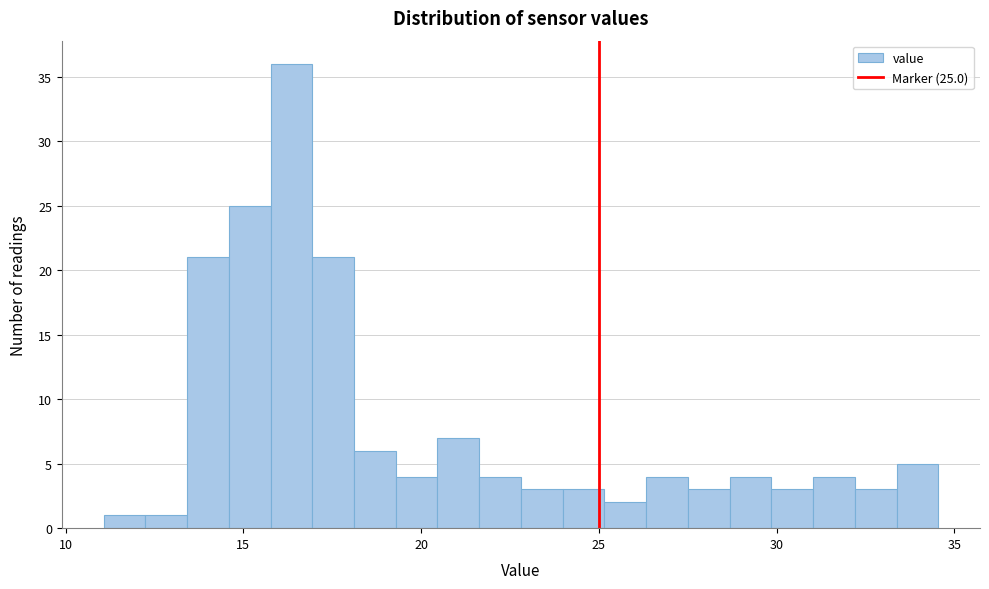

Around what value on the x-axis is the tallest bar? Give the approximate position of its centre, as read against the axis.

16.5